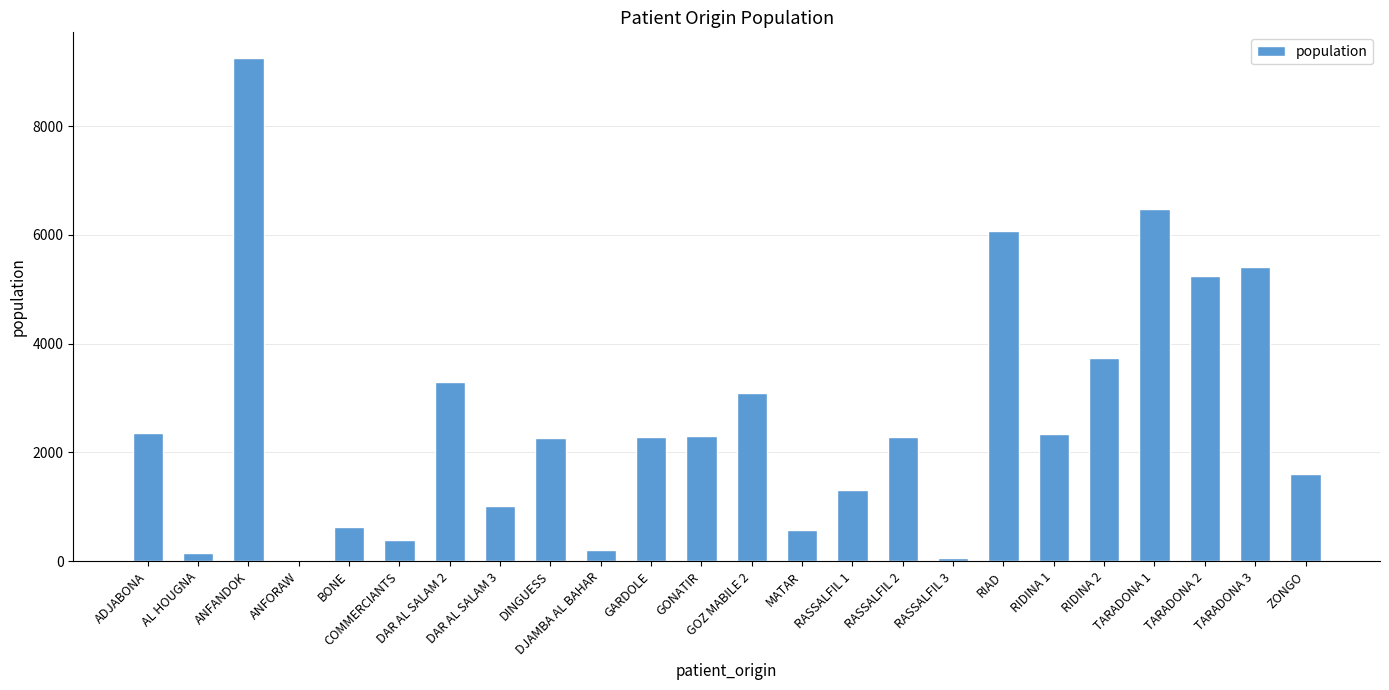

How many distinct data groups are displayed?

1